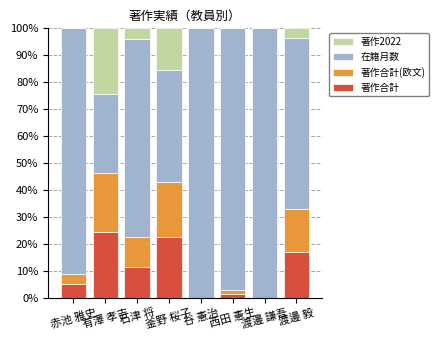

What is the highest value of the 著作合計 series?

24.4